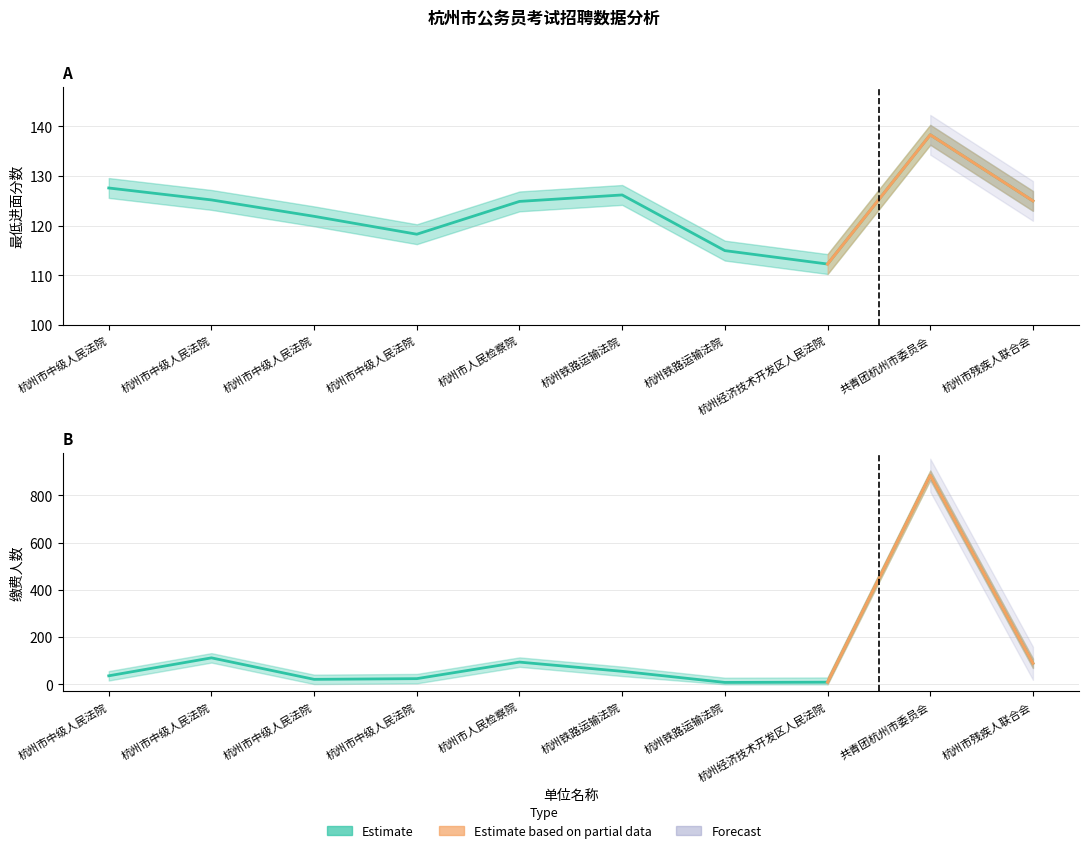

In 缴费人数, how many points are lower than both neighbors (excluding endpoints)?

2